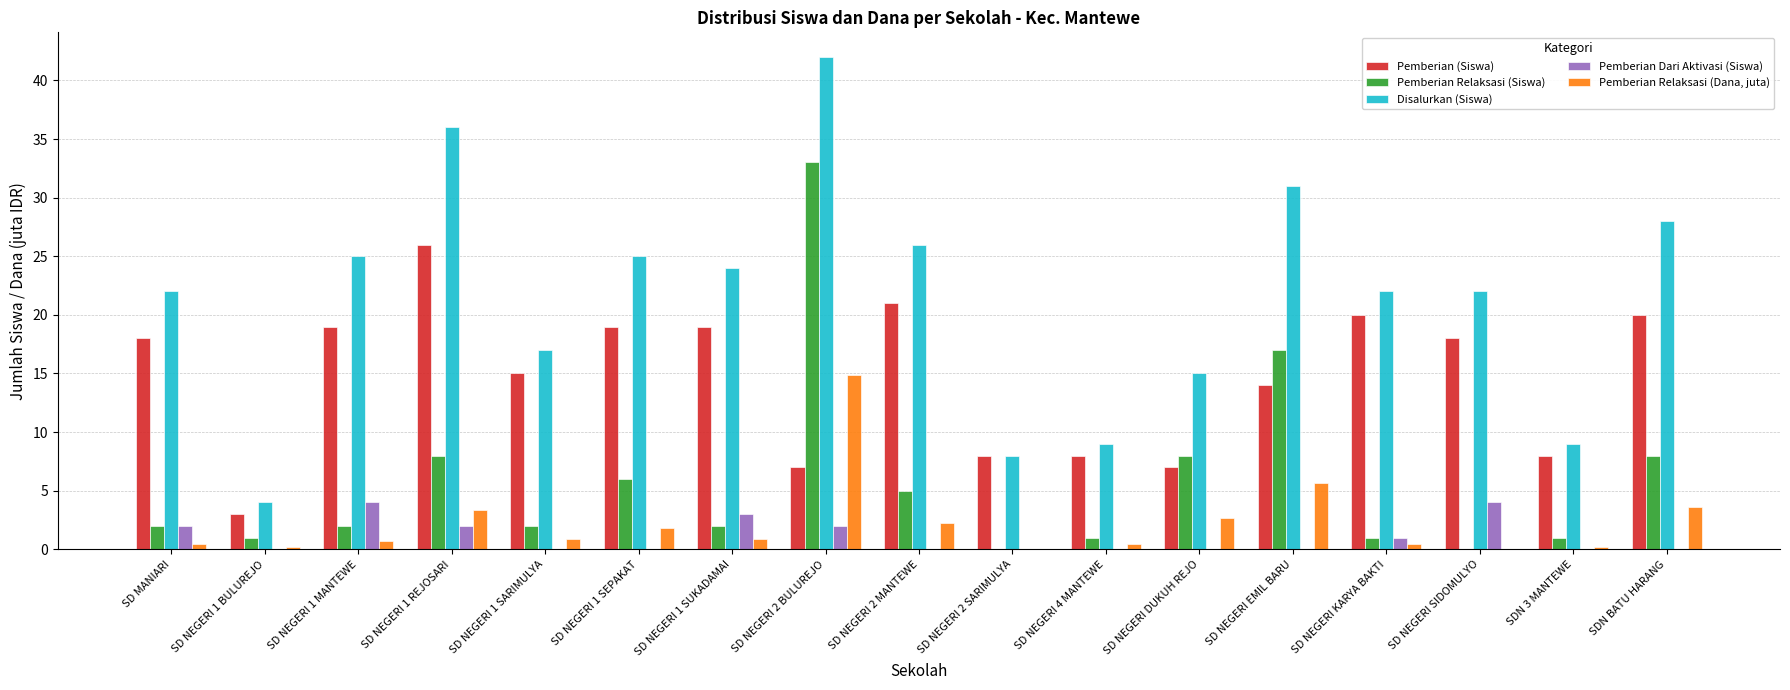

True or false: Pemberian Relaksasi (Siswa) has a value of 3.6 at SD NEGERI 1 MANTEWE.

False